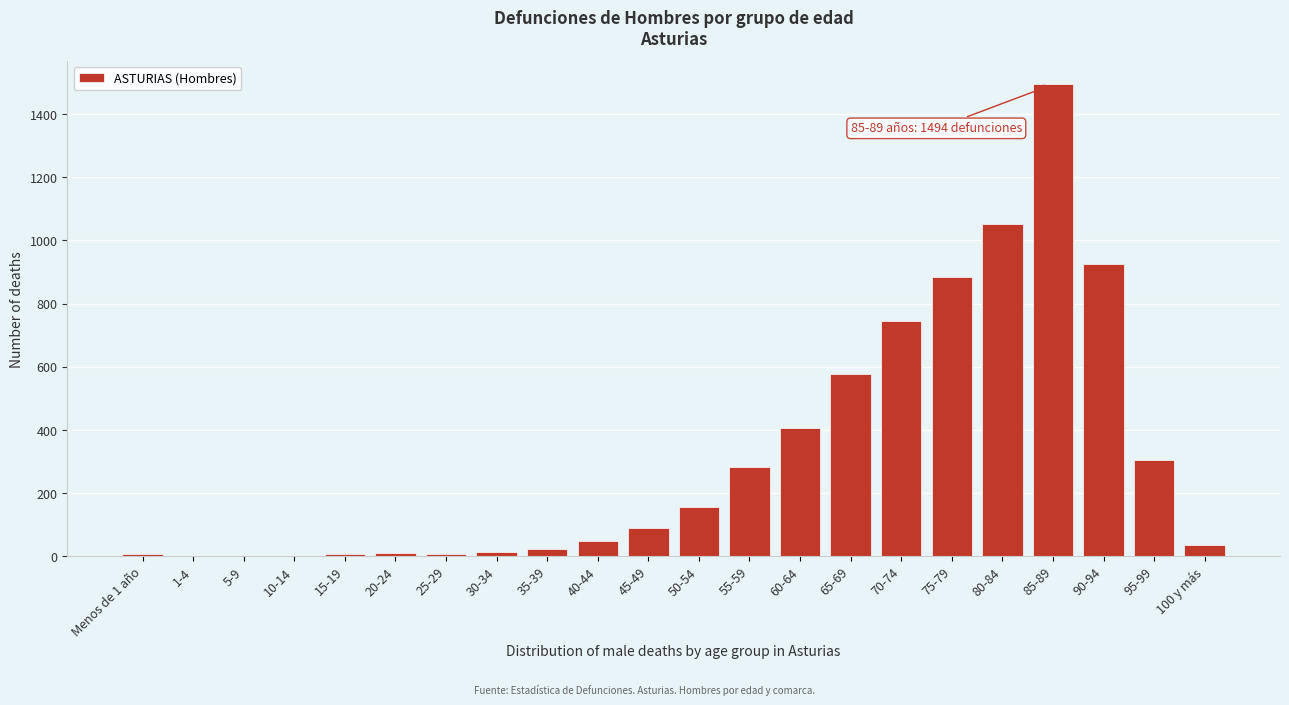

What is the change in value from 50-54 to 80-84?

+897